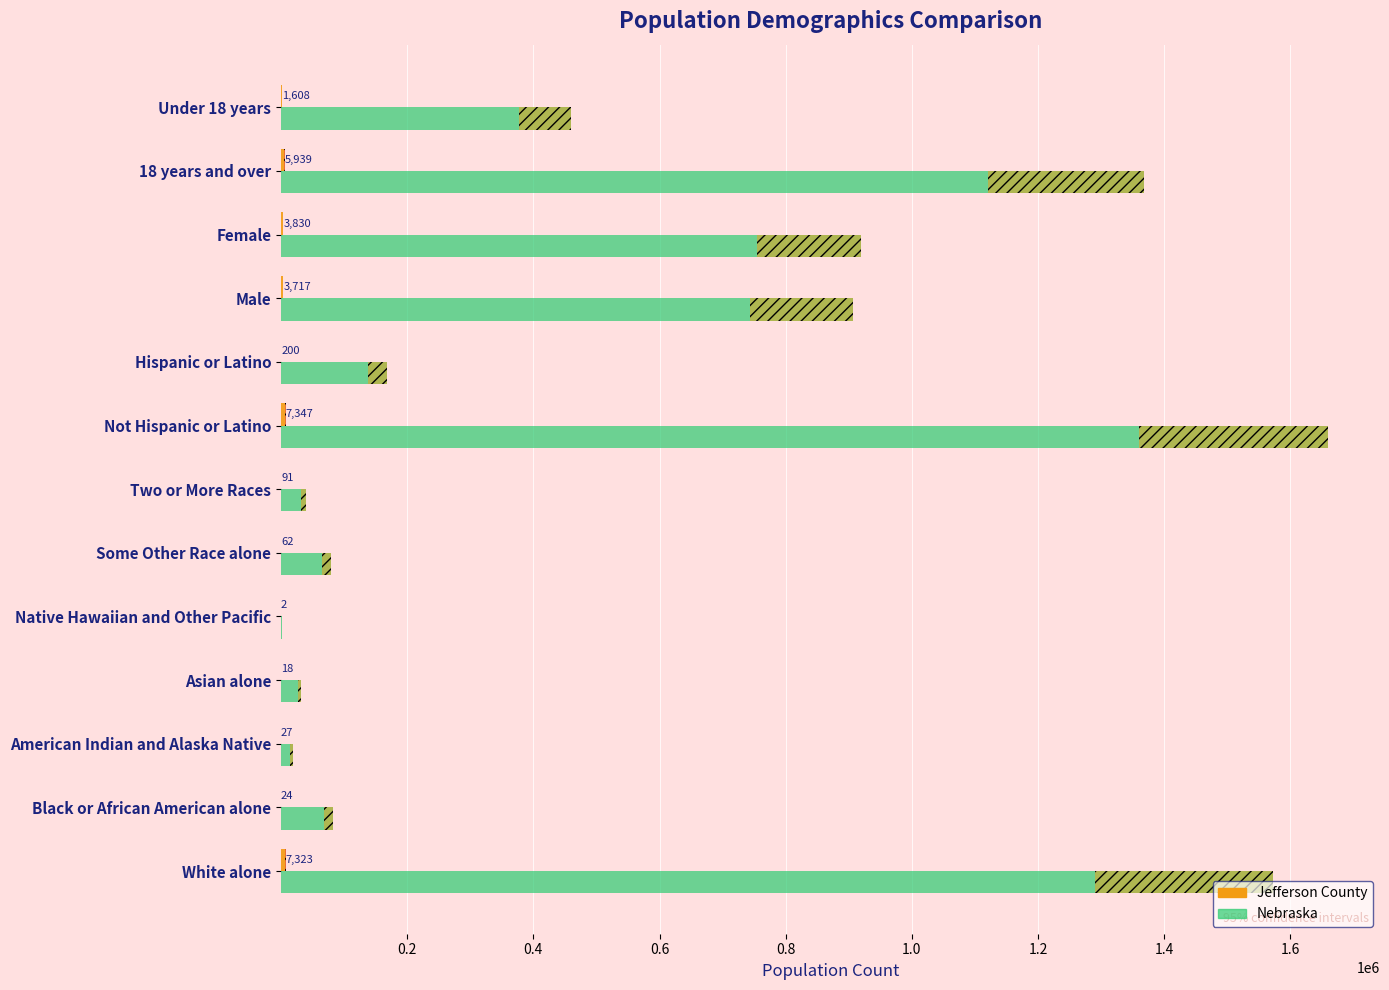

How many groups of bars are there?

13